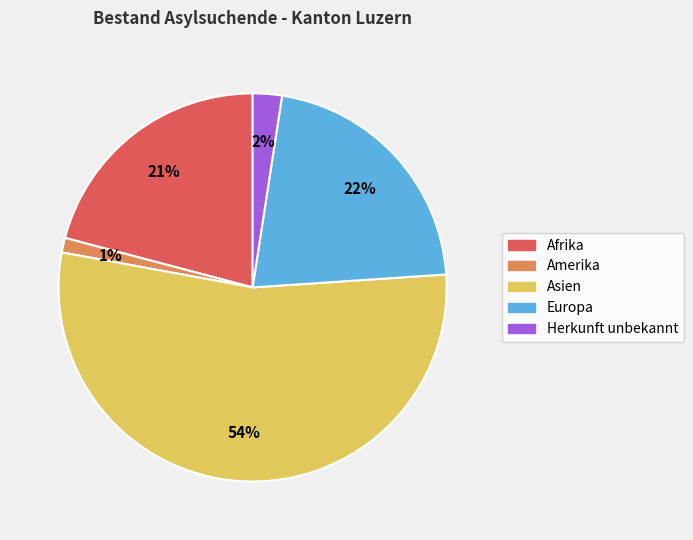

Count the number of slices in the pie.

5